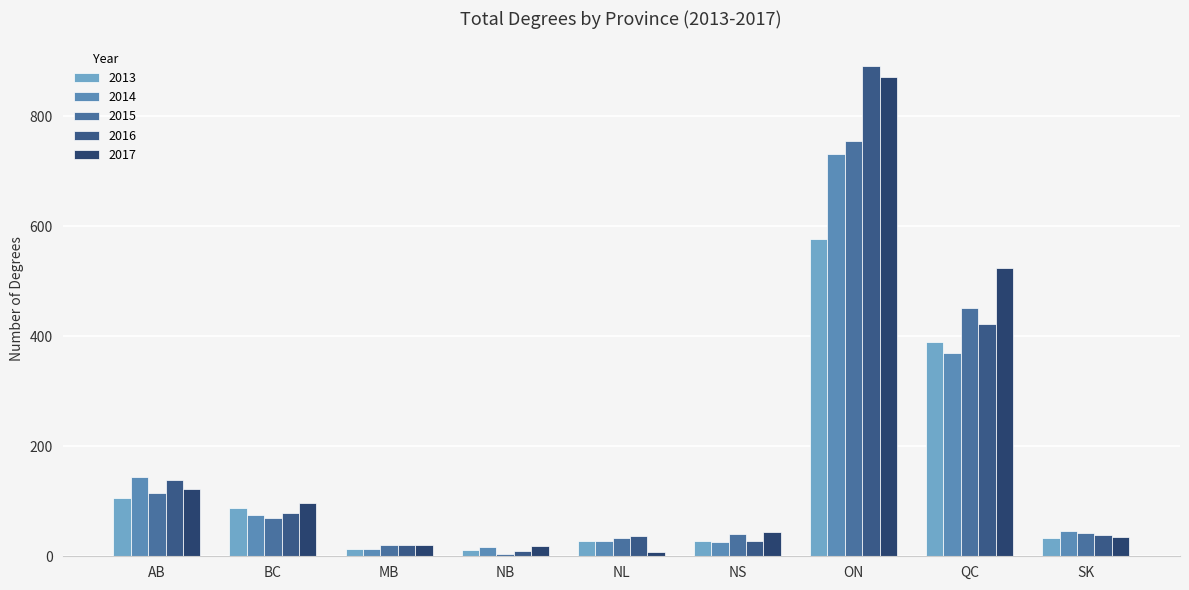

Does the chart contain stacked bars?

No